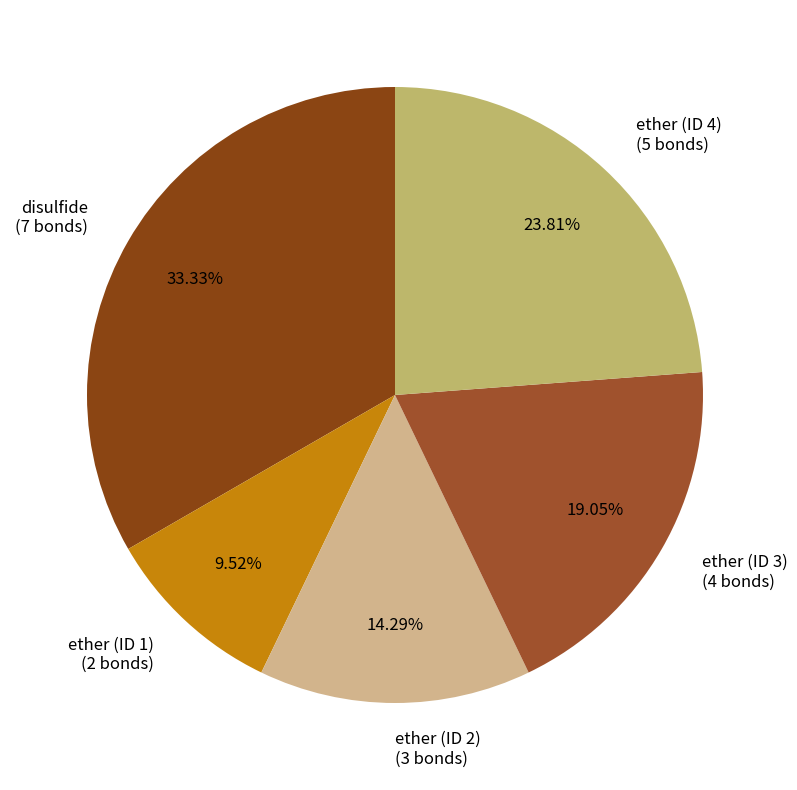

The ether (ID 2) slice represents 14% of the pie. True or false?

True